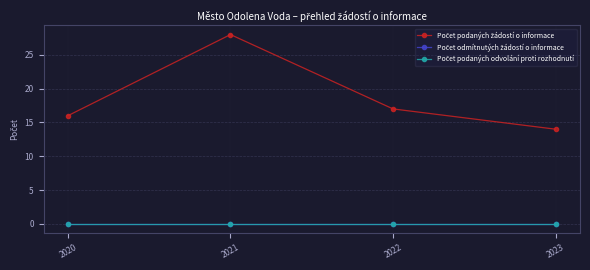

Is this an area chart (filled region under the line)?

No